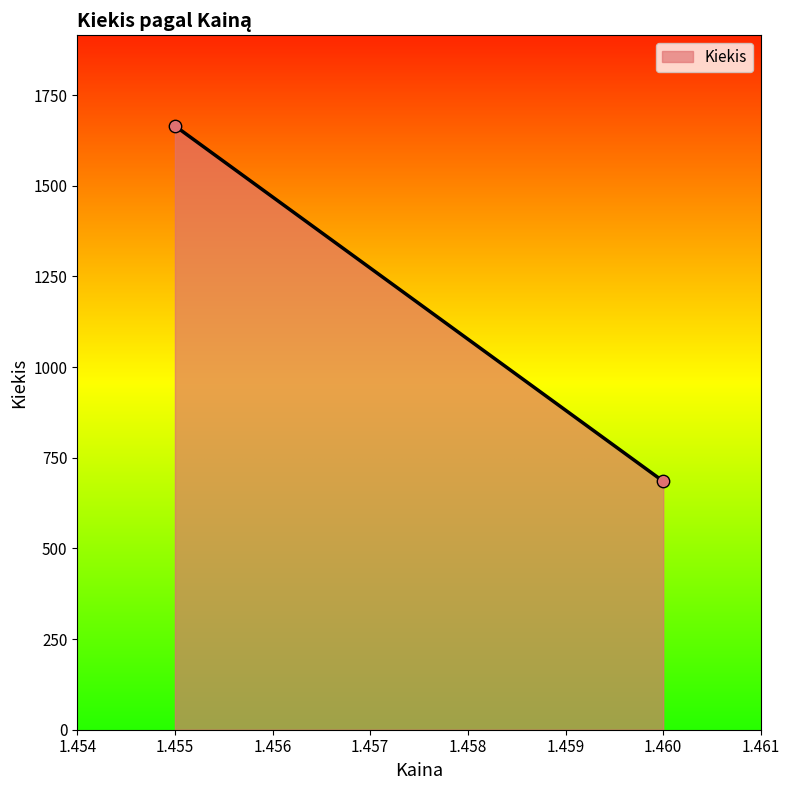

What is the average Y value?

1175